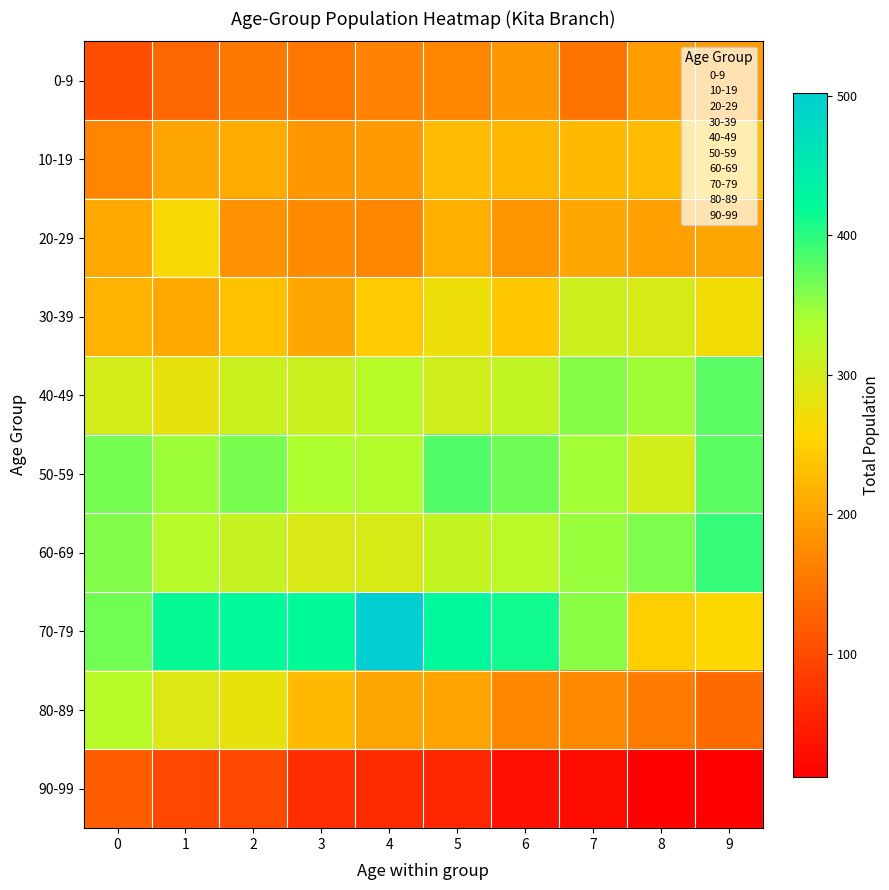

Reading right to left, extract all data points from this chart.

0-9: 9=193	8=194	7=148	6=188	5=169	4=166	3=152	2=153	1=134	0=104
10-19: 9=237	8=228	7=226	6=223	5=227	4=192	3=188	2=210	1=203	0=168
20-29: 9=203	8=196	7=206	6=186	5=214	4=169	3=173	2=183	1=262	0=208
30-39: 9=269	8=298	7=308	6=240	5=274	4=244	3=205	2=234	1=208	0=218
40-49: 9=378	8=345	7=357	6=319	5=304	4=327	3=309	2=310	1=280	0=301
50-59: 9=377	8=302	7=344	6=368	5=381	4=333	3=337	2=363	1=346	0=365
60-69: 9=394	8=361	7=348	6=325	5=317	4=296	3=295	2=314	1=328	0=359
70-79: 9=258	8=248	7=355	6=412	5=423	4=502	3=419	2=420	1=417	0=367
80-89: 9=137	8=158	7=172	6=171	5=201	4=203	3=226	2=279	1=290	0=327
90-99: 9=12	8=12	7=27	6=34	5=57	4=62	3=66	2=100	1=97	0=121